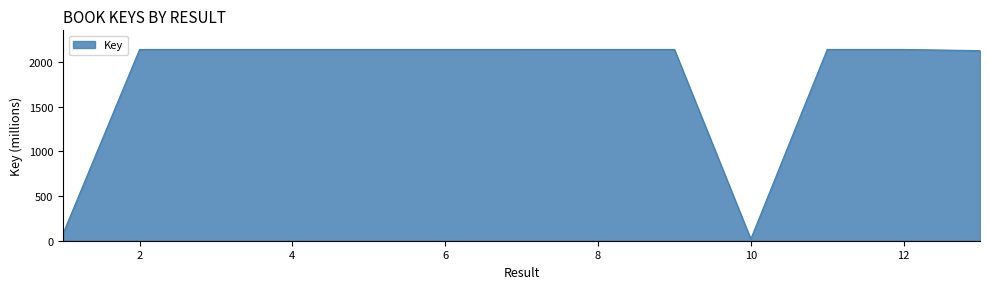

What is the sum of all values?

23603.2